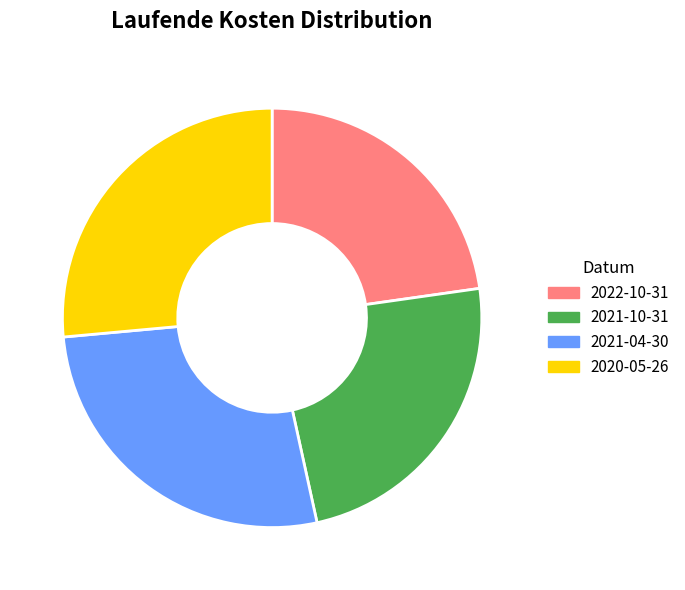

Combined, do 2021-10-31 and 2022-10-31 account for over 50%?

No